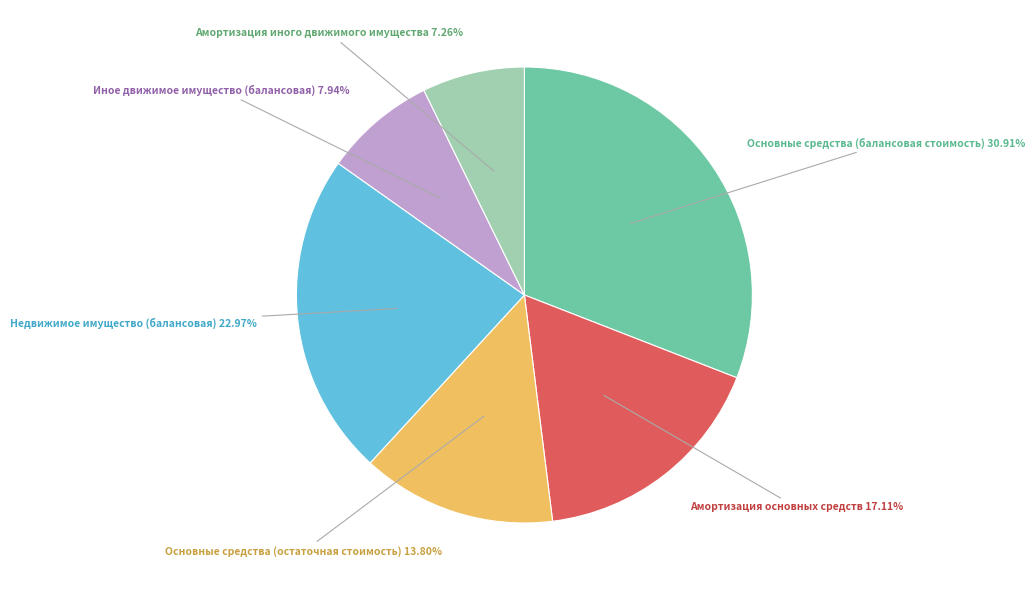

What percentage is the Основные средства (балансовая стоимость) slice, to the nearest percent?

31%